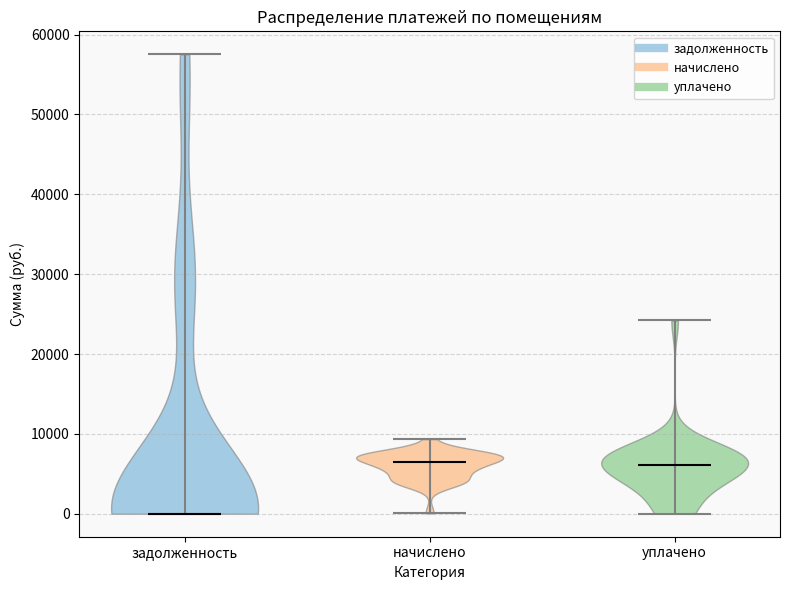

Which violin has the lowest median line?

задолженность